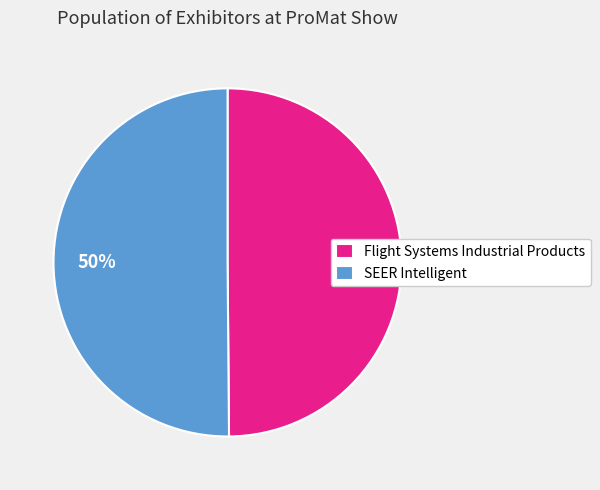

What percentage is the SEER Intelligent slice, to the nearest percent?

50%